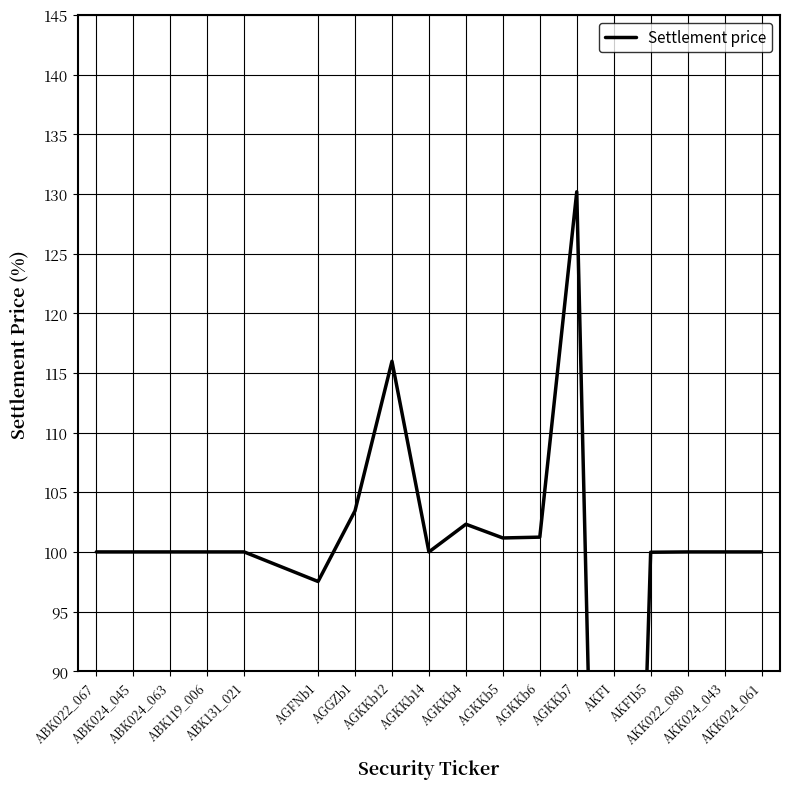

True or false: there are more than 0 points higher than both neighbors.

True